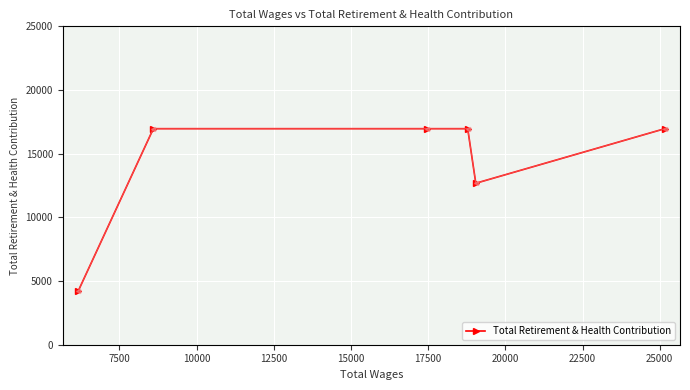

What is the value of the 1st point from the left?

4215